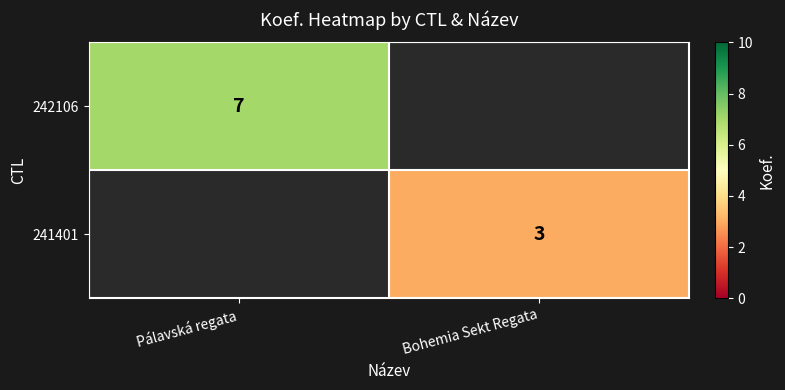

At how many categories does at least one series exceed 4?

1